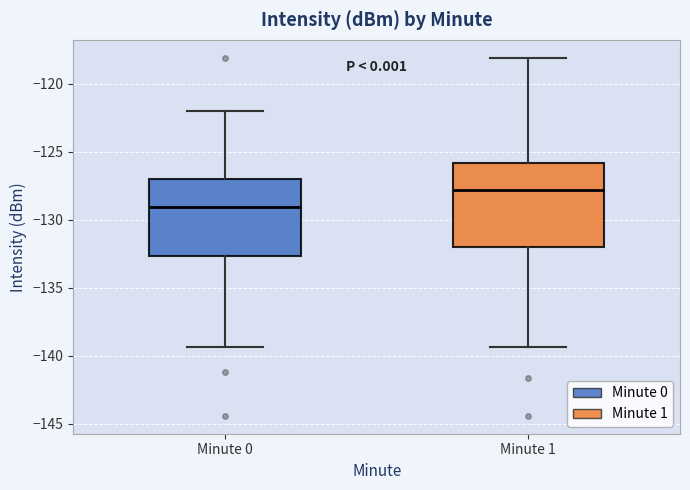

Where is the upper edge of the box for Minute 0 on the y-axis? The values are not printed on the chart, so give them approximately, as read against the axis.

-127.0